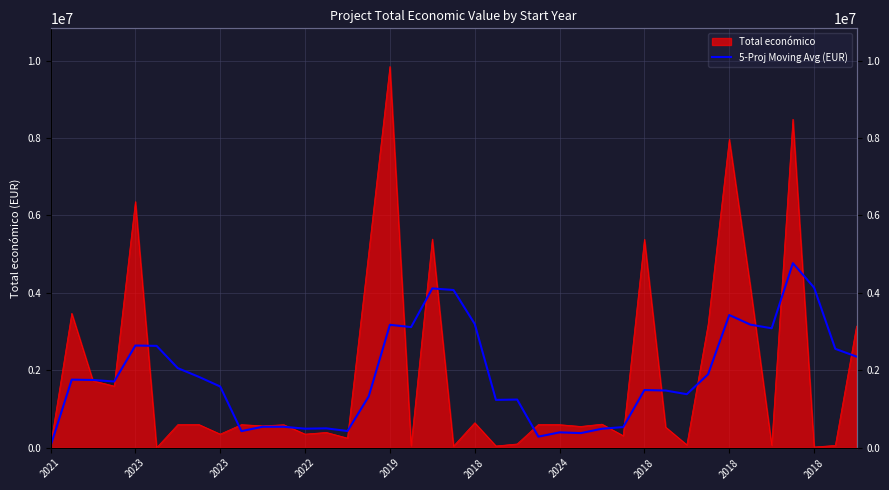

What is the average value?

1852763.0